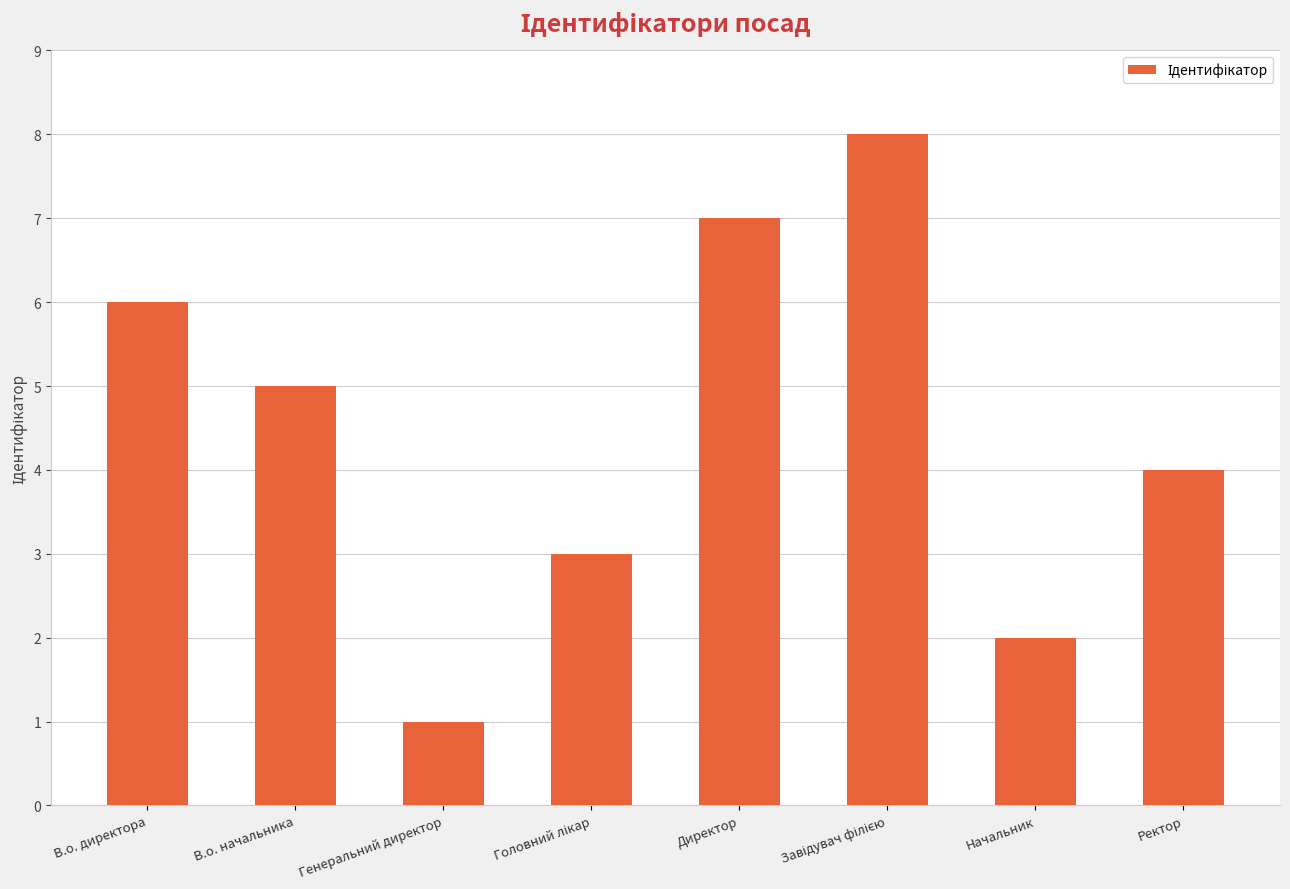

Is it true that the value at Ректор is 4?

True